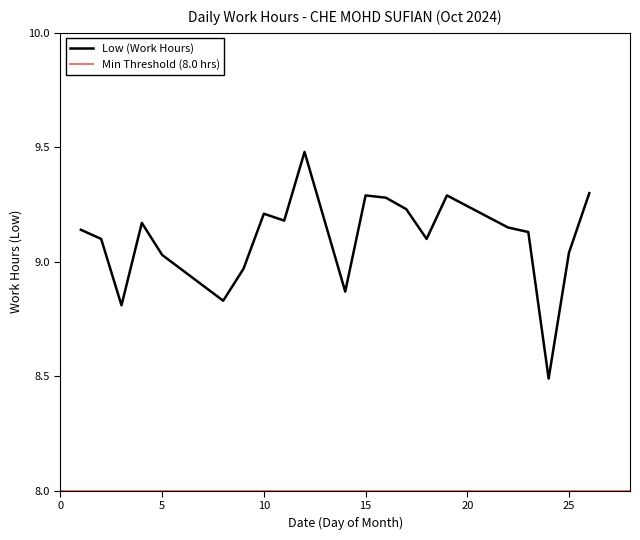

How many data points are less than 9?

5